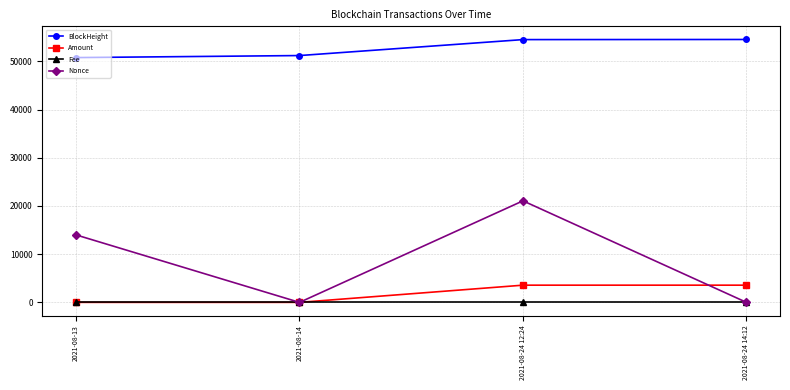

Does the chart have visible grid lines?

Yes